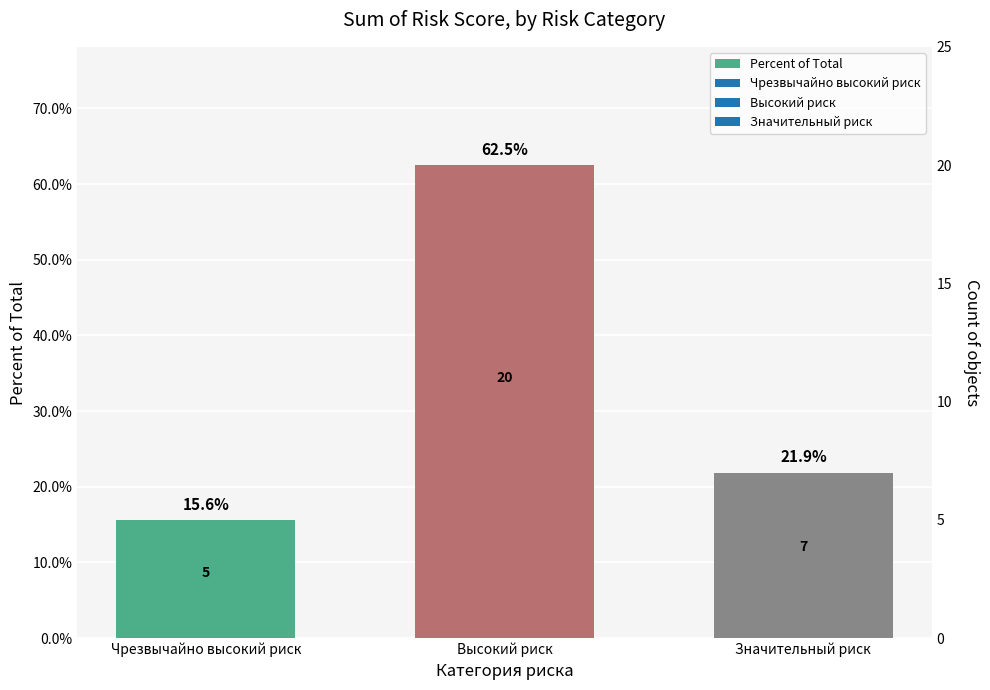

What is the sum of the values at Высокий риск and Значительный риск?

0.8